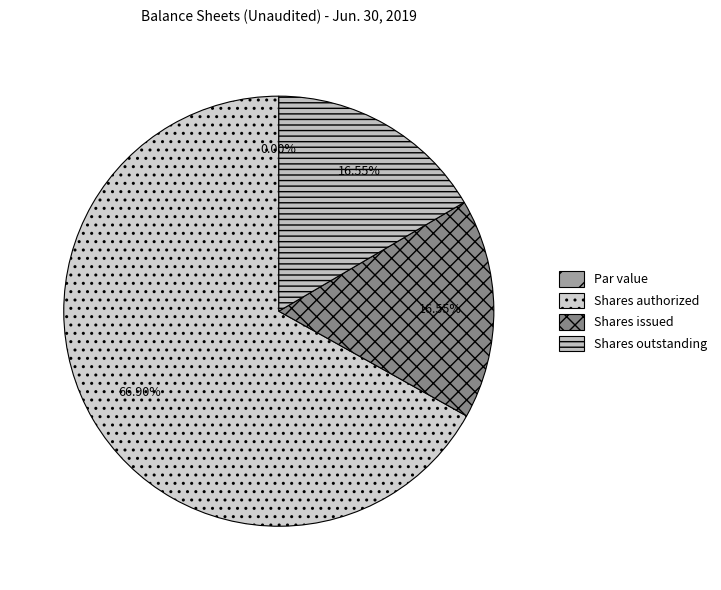

The Common stock, par value slice represents 9% of the pie. True or false?

False